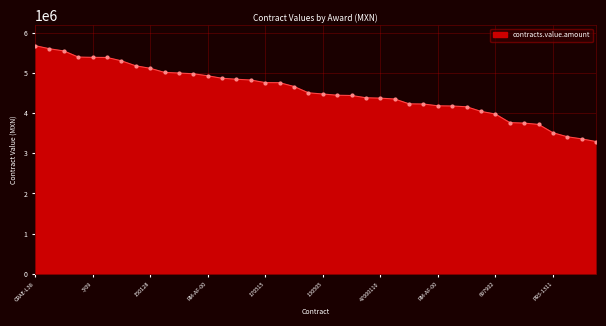

What is the maximum value shown in the chart?

5686241.0